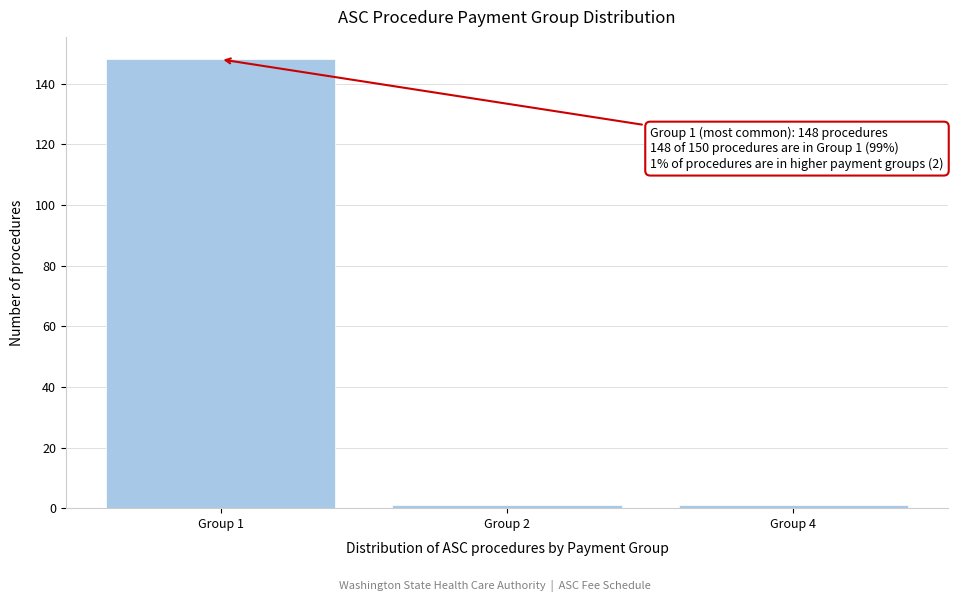

Reading left to right, extract all data points from this chart.

Group 1=148	Group 2=1	Group 4=1